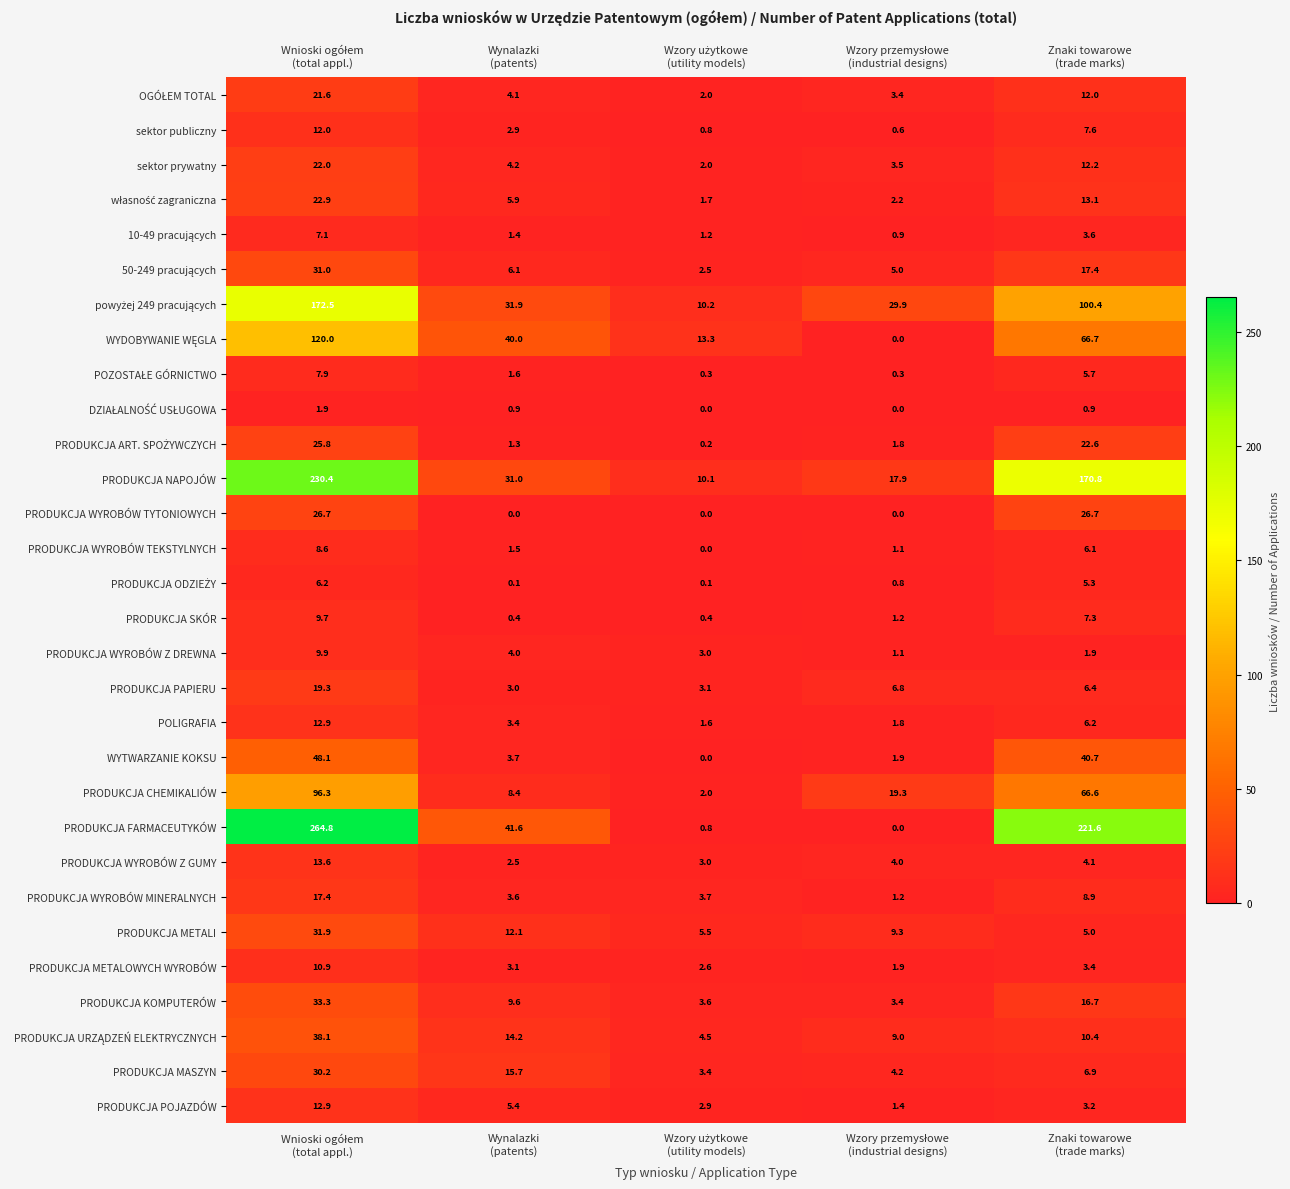

What is the difference between the maximum and minimum values in the PRODUKCJA PAPIERU series?

16.3